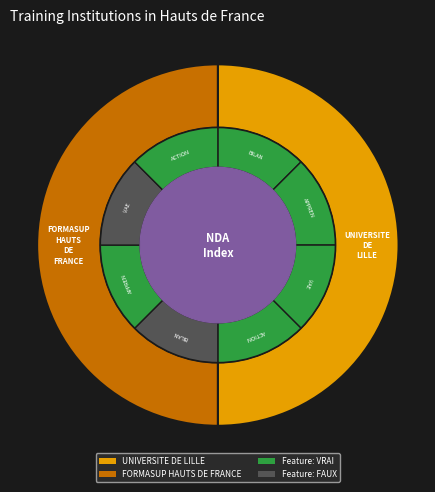

True or false: FORMASUP HAUTS DE FRANCE accounts for 62% of the total.

False